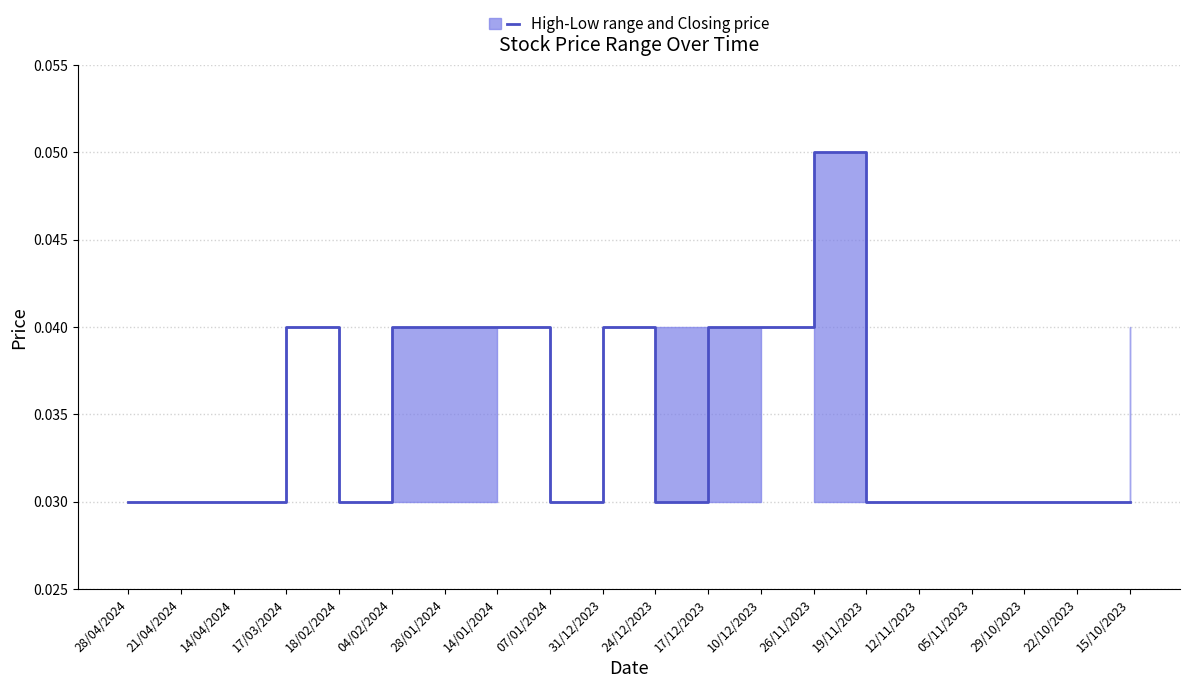

Reading left to right, transcribe all the data shown in this chart.

28/04/2024=0.0	21/04/2024=0.0	14/04/2024=0.0	17/03/2024=0.0	18/02/2024=0.0	04/02/2024=0.0	28/01/2024=0.0	14/01/2024=0.0	07/01/2024=0.0	31/12/2023=0.0	24/12/2023=0.0	17/12/2023=0.0	10/12/2023=0.0	26/11/2023=0.1	19/11/2023=0.0	12/11/2023=0.0	05/11/2023=0.0	29/10/2023=0.0	22/10/2023=0.0	15/10/2023=0.0